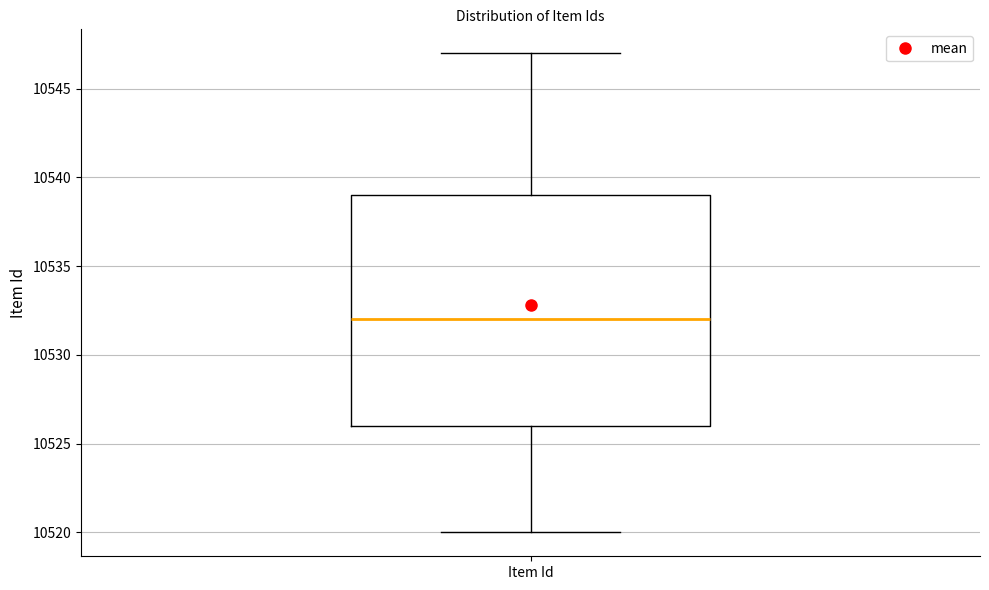

Read this box plot against the y-axis: the position of the median line, the range covered by the box, and the ends of both whiskers. The values are not printed on the chart, so give them approximately, as read against the axis.

median 10532, box 10526 to 10539, whiskers 10520 to 10547